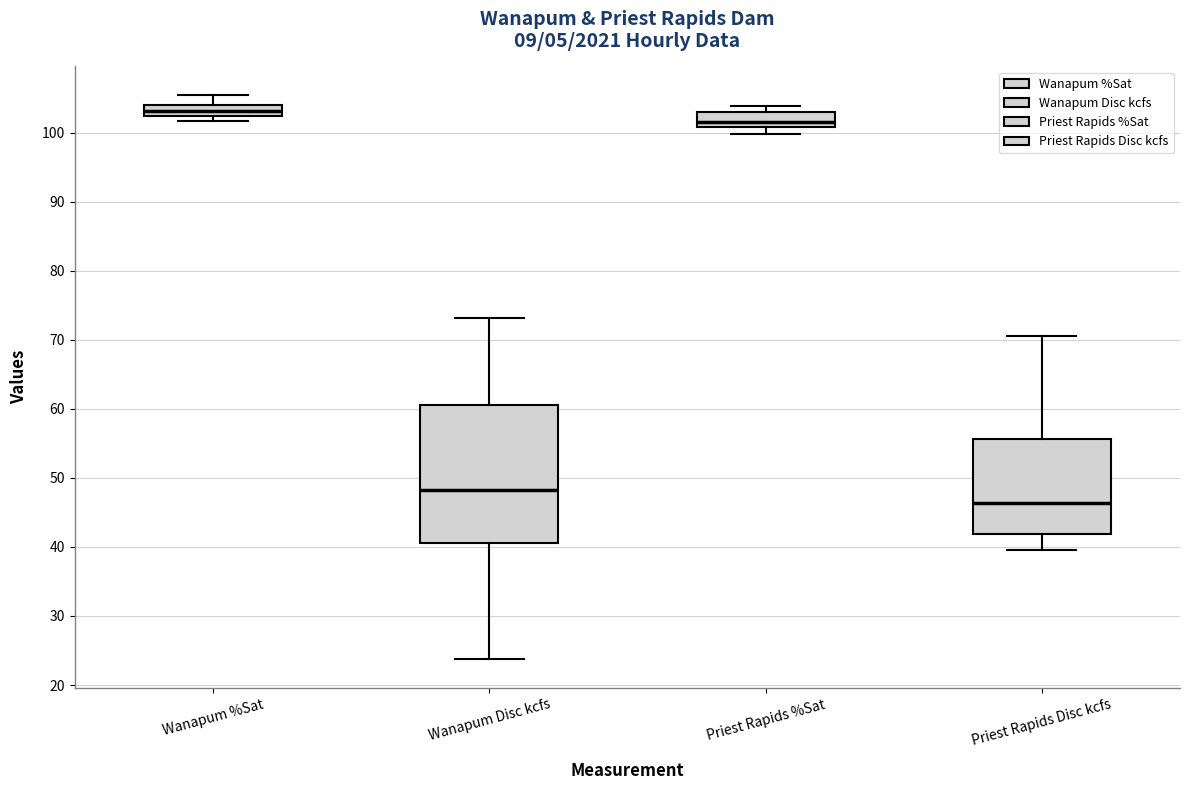

Which box's median line is the lowest?

Priest Rapids Disc kcfs